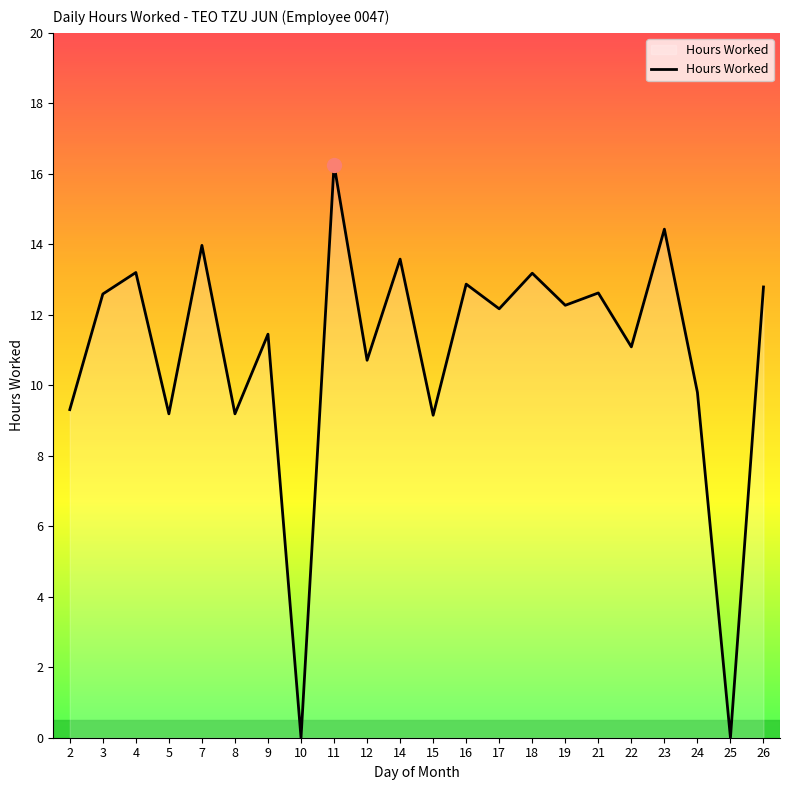

The value at 25 is 0.0. True or false?

True